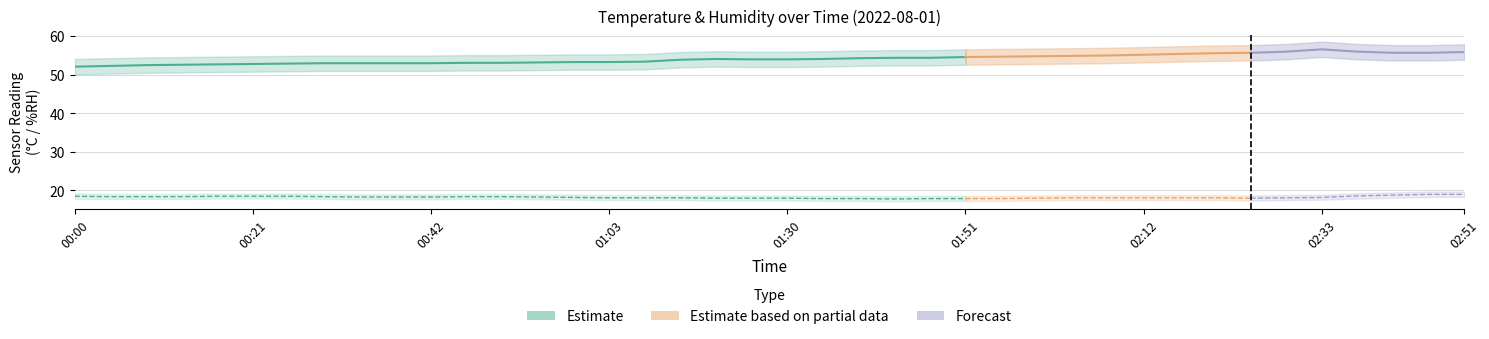

What is the label of the 40th point from the left?

02:51